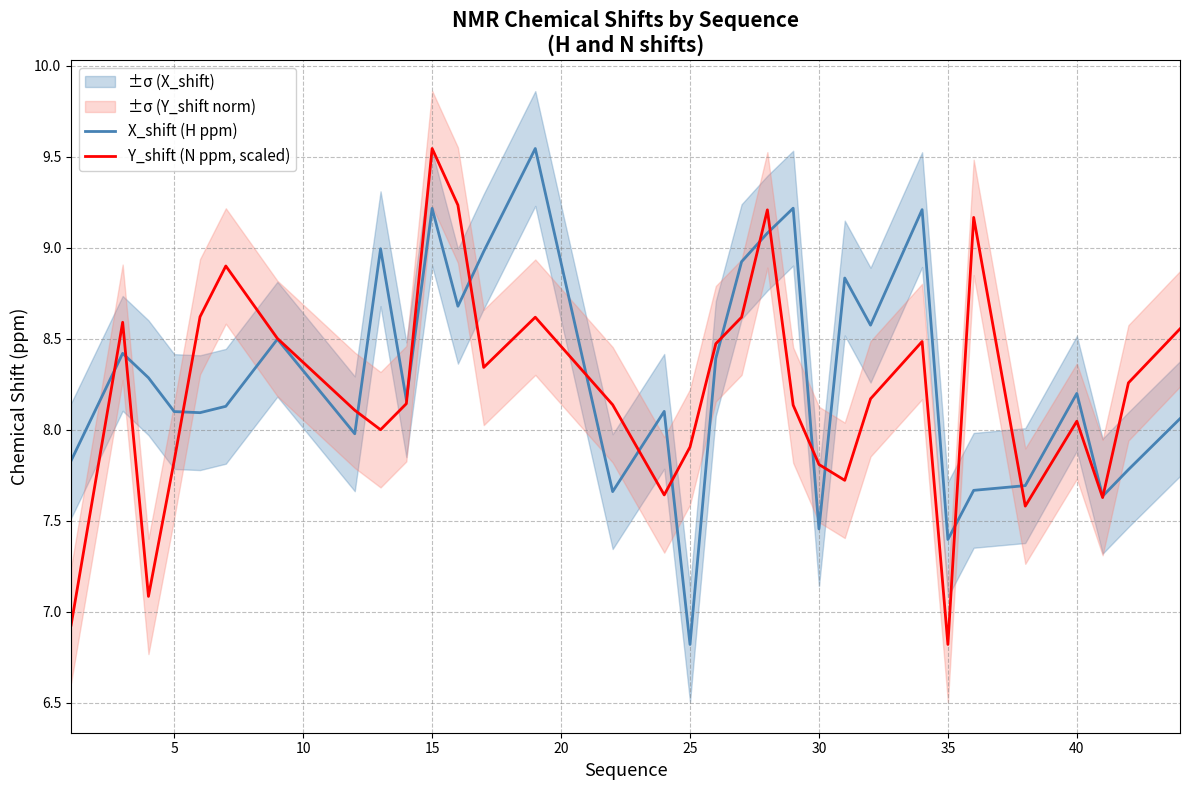

What is the maximum value shown in the chart?

9.5